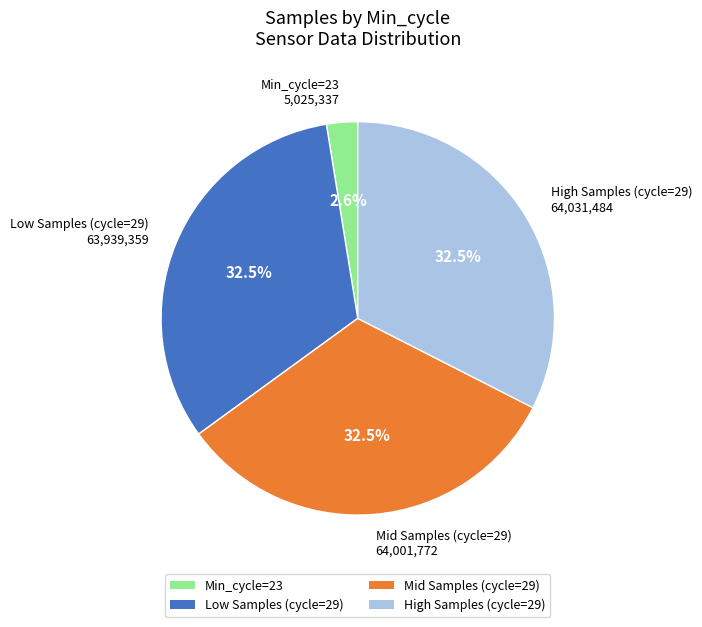

Count the number of slices in the pie.

4